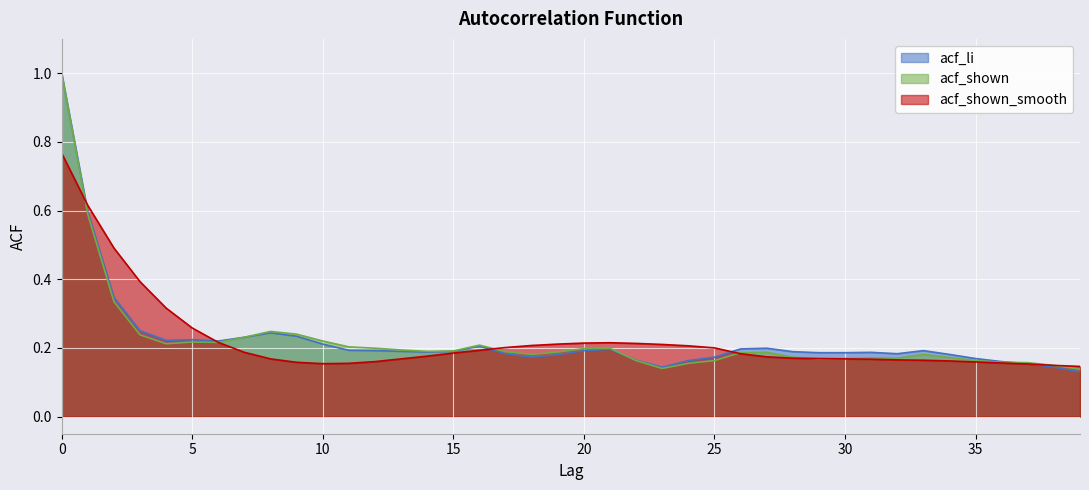

How many times do acf_shown_smooth and acf_shown cross each other?

5